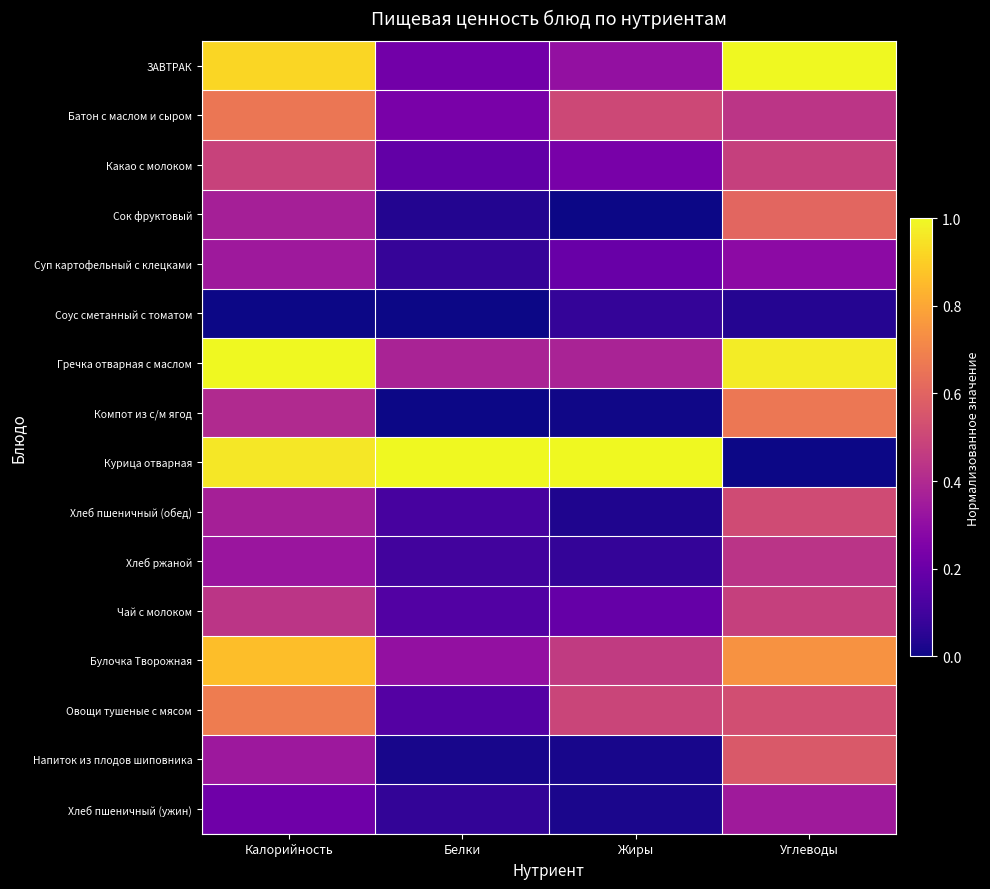

How many distinct data groups are displayed?

16